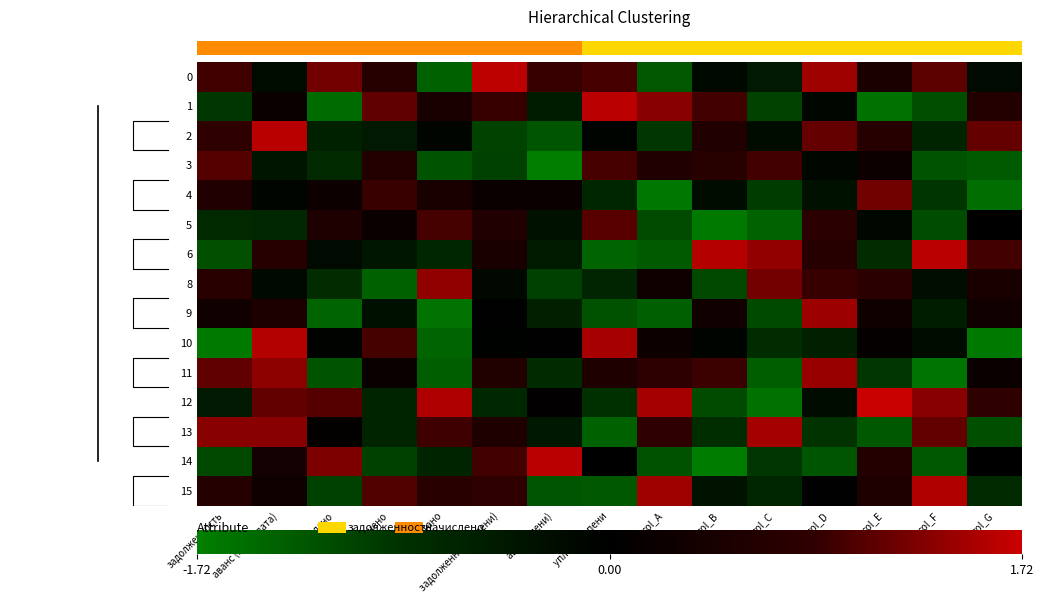

At how many categories does at least one series exceed -1?

15